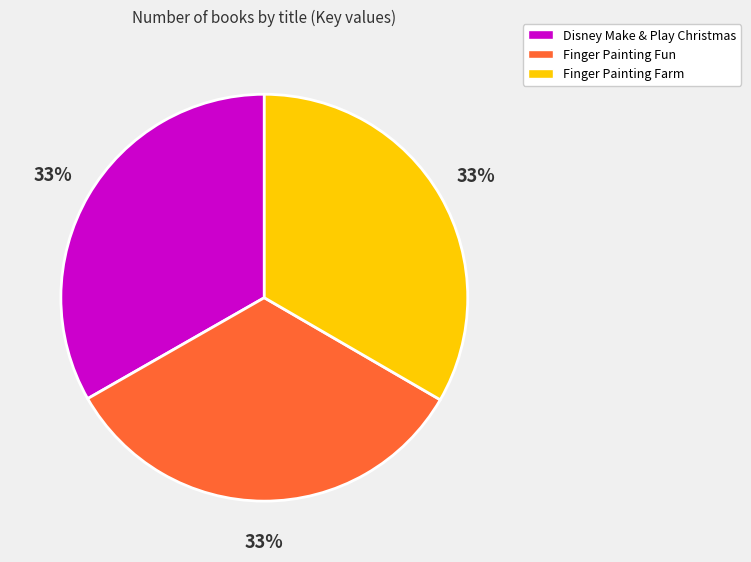

What percentage is the Finger Painting Farm slice, to the nearest percent?

33%